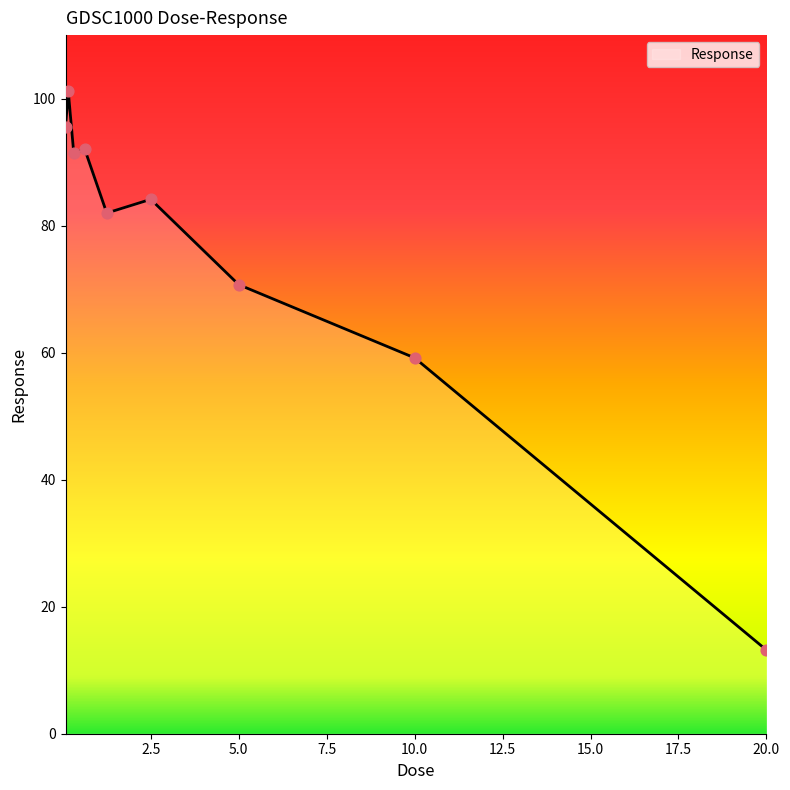

What is the minimum value shown in the chart?

13.2